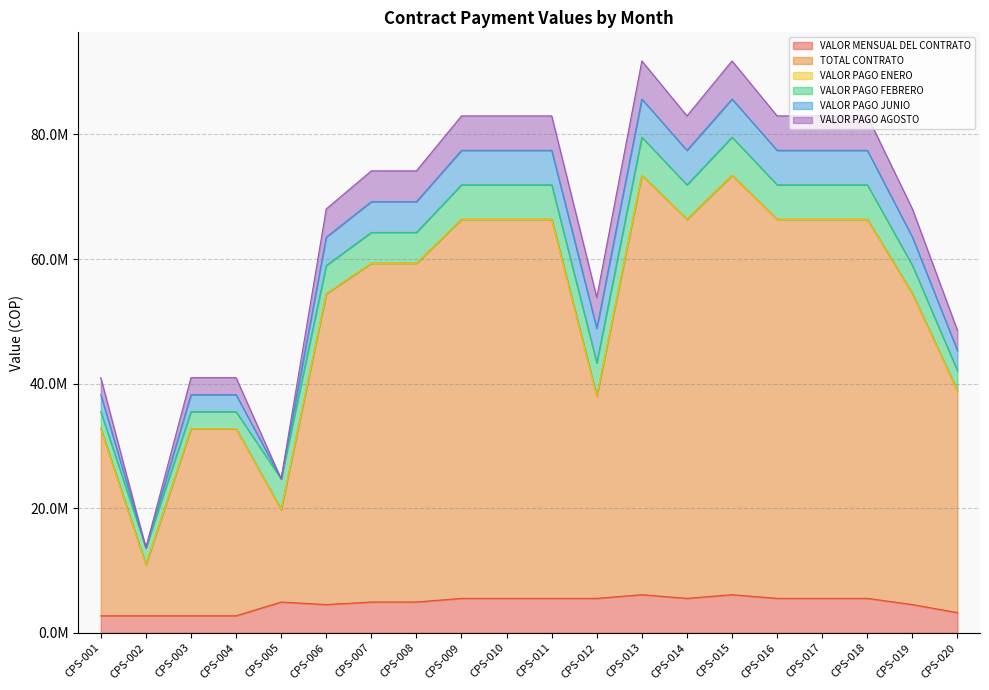

At which label does VALOR MENSUAL DEL CONTRATO first exceed 5532323?

CPS-013